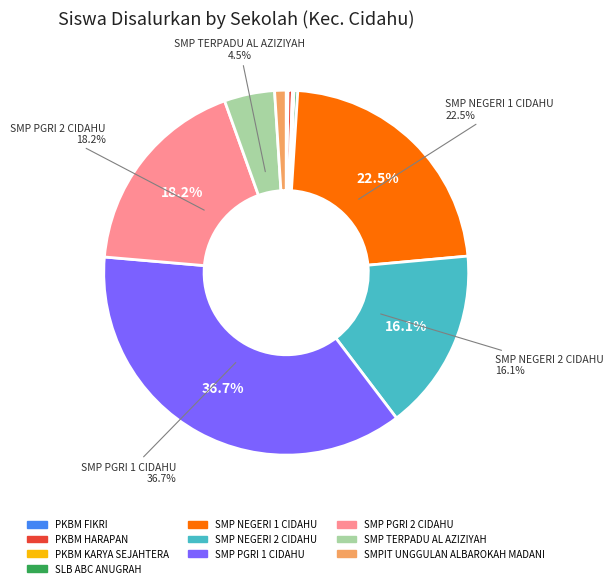

Between SMP NEGERI 1 CIDAHU and SMPIT UNGGULAN ALBAROKAH MADANI, which is larger?

SMP NEGERI 1 CIDAHU